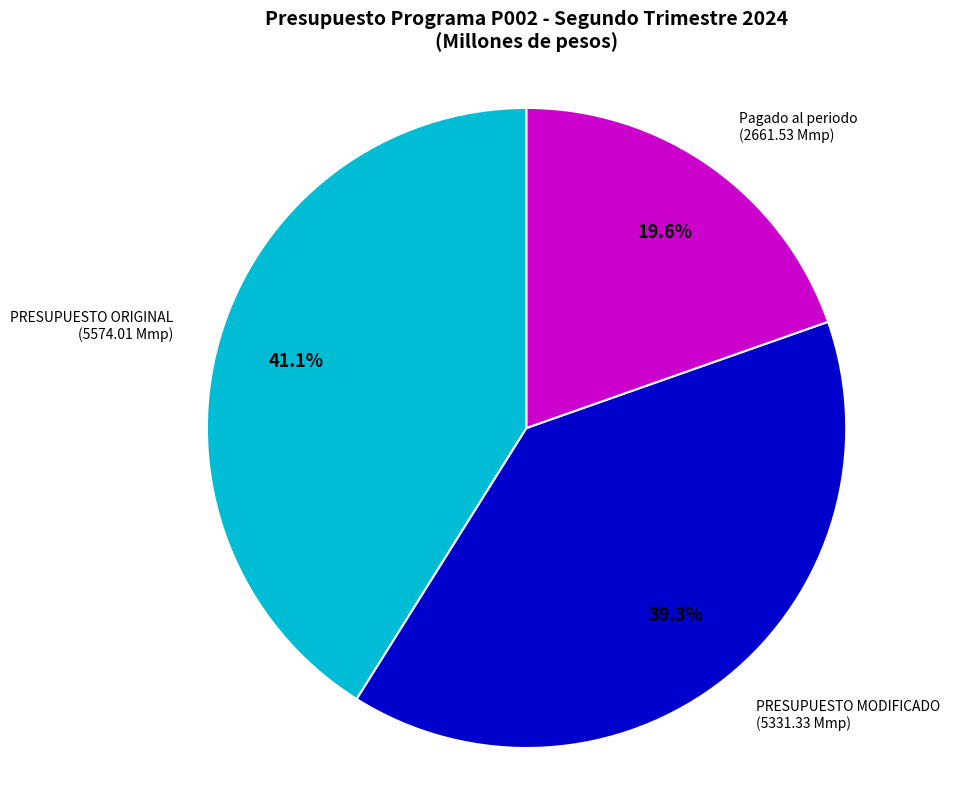

Does any single category account for the majority?

No